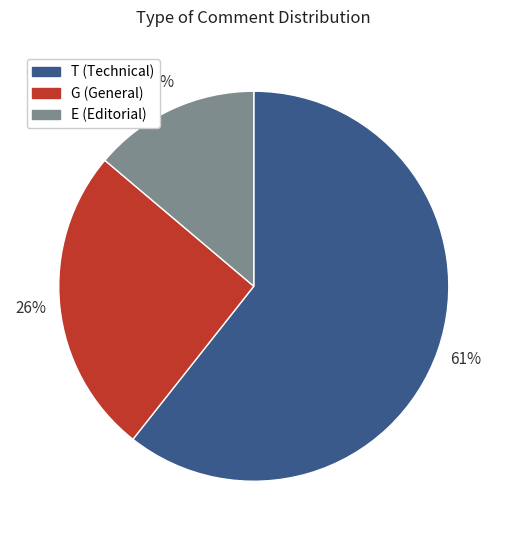

Between G and E, which is larger?

G